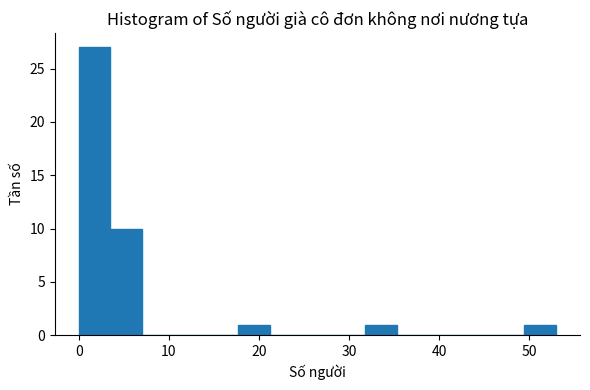

Read against the x-axis, roughly where is the centre of the tallest bar?

2